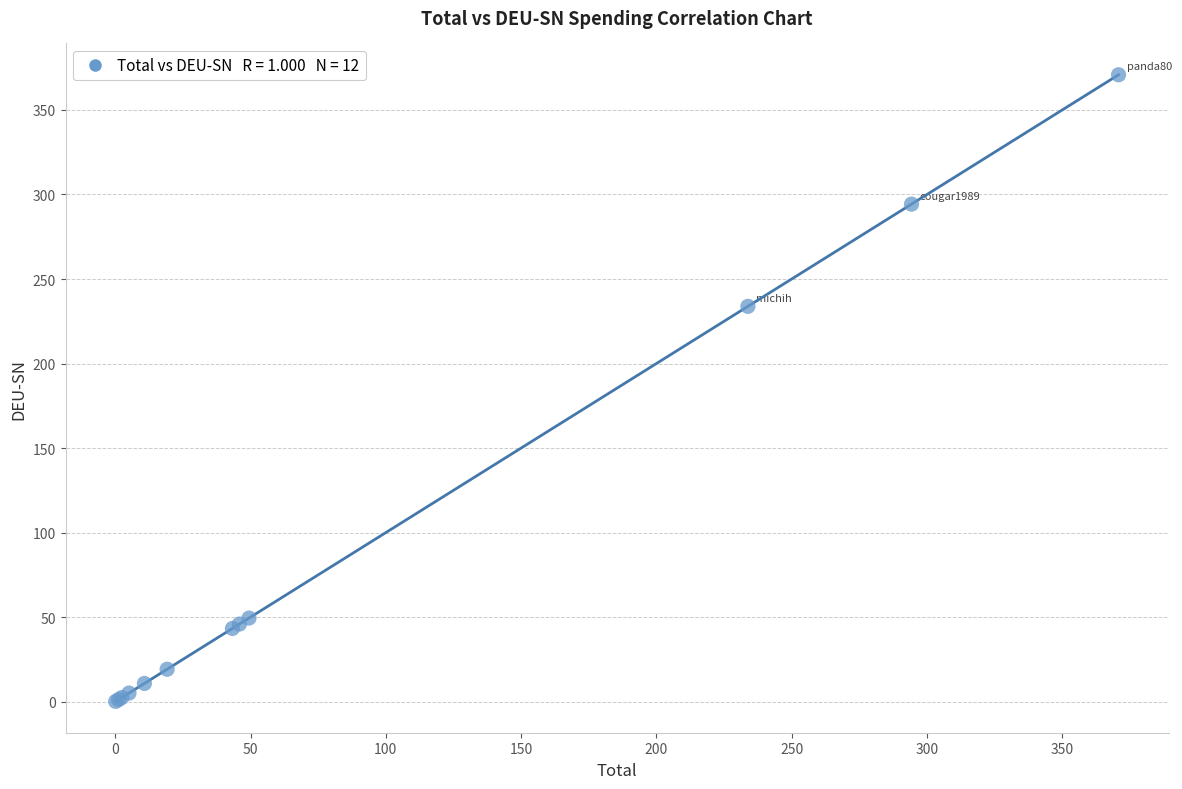

What Y value in the scatter plot is closest to 185?

233.8